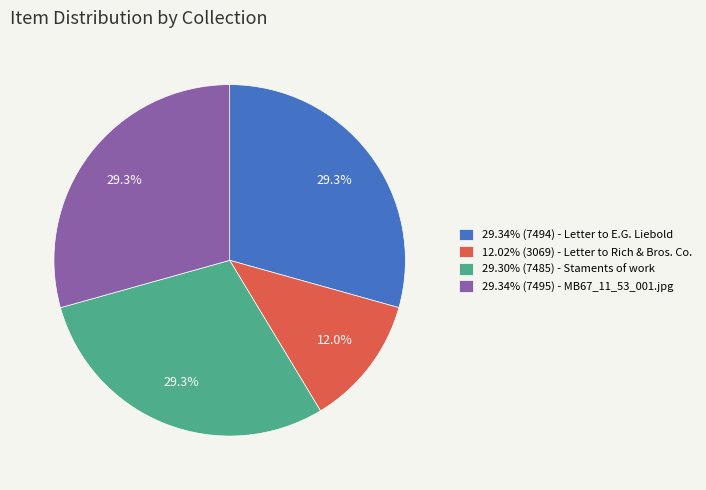

To the nearest percent, what is the average slice percentage?

25%